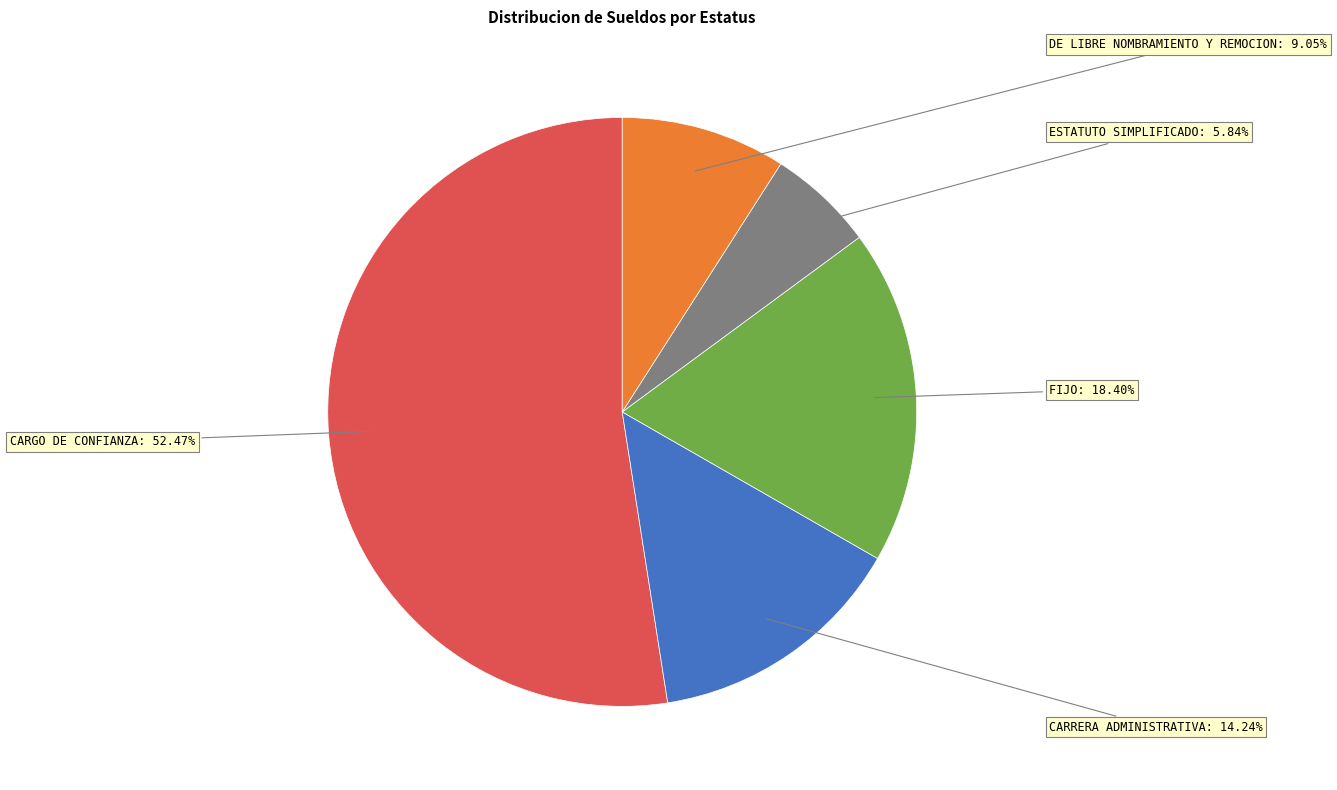

Is there a majority slice in this chart?

Yes